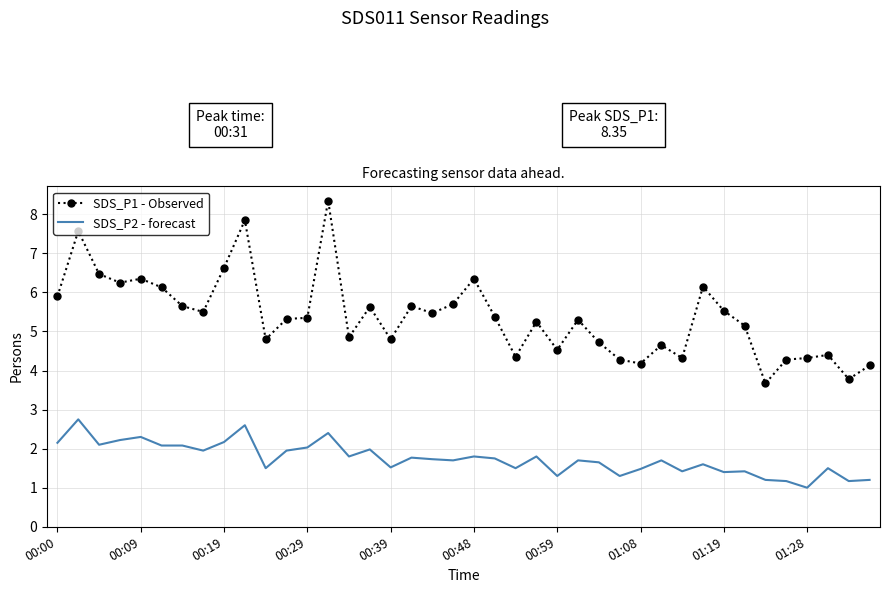

Which series has the largest total across all categories?

SDS_P1 - Observed